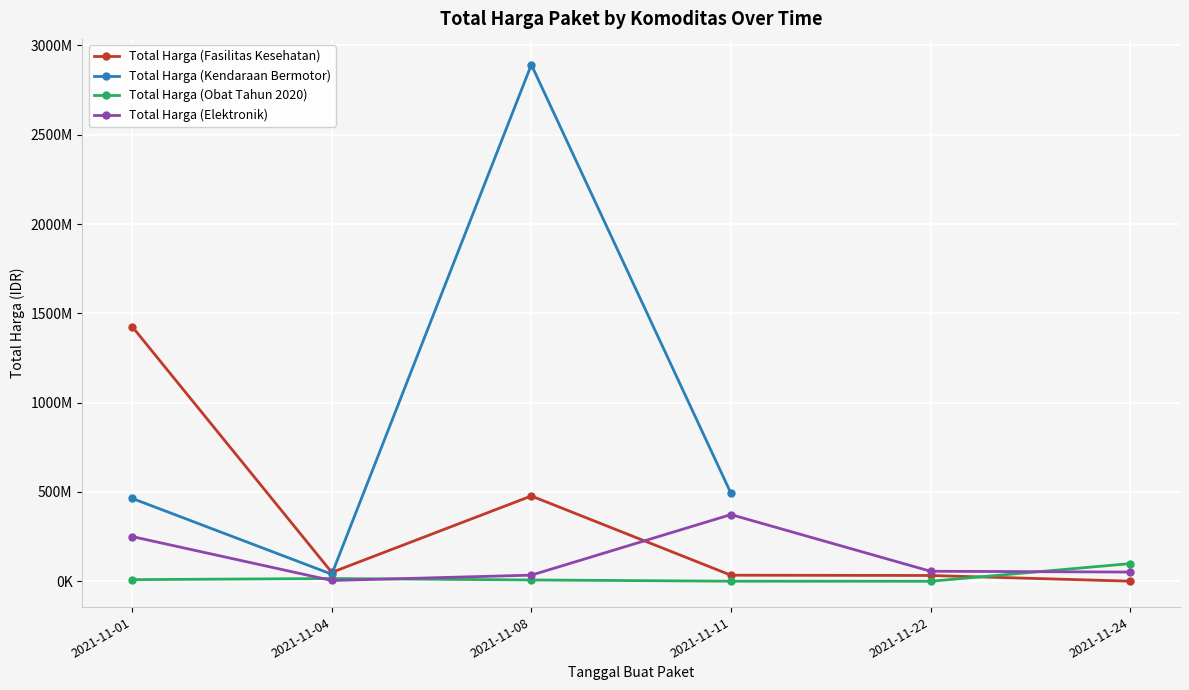

Is the value of Total Harga (Fasilitas Kesehatan) at 2021-11-04 greater than the value of Total Harga (Elektronik) at 2021-11-01?

No